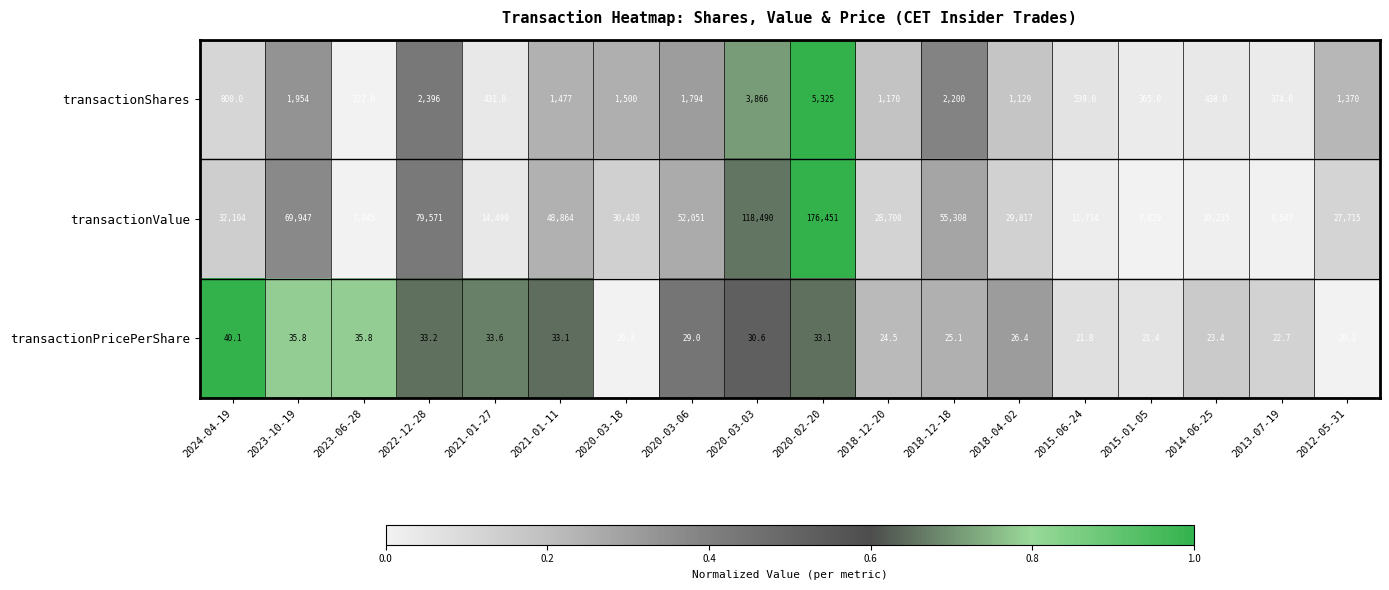

Where does the transactionPricePerShare series first go above 29?

2024-04-19